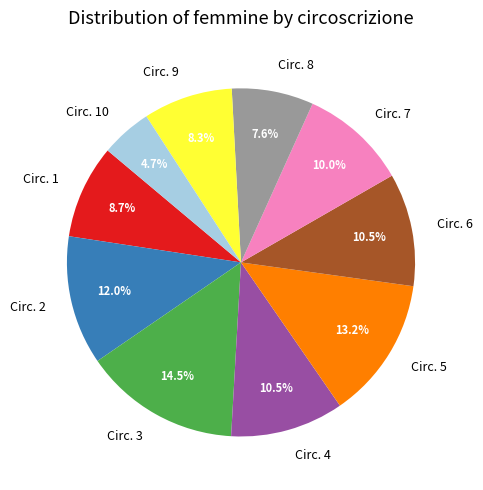

Which slice is the smallest?

Circ. 10